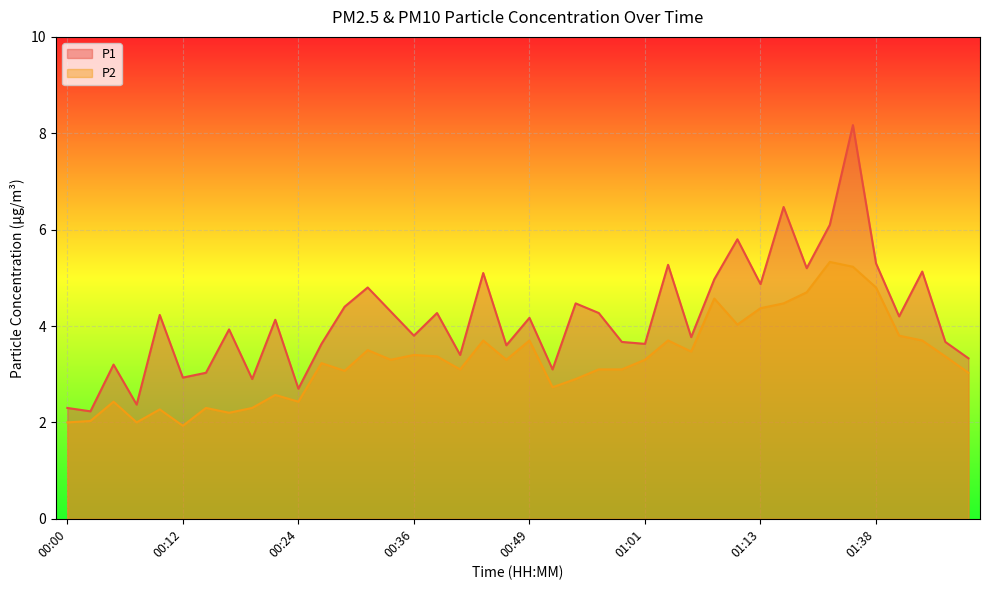

Which series has the largest total across all categories?

P1